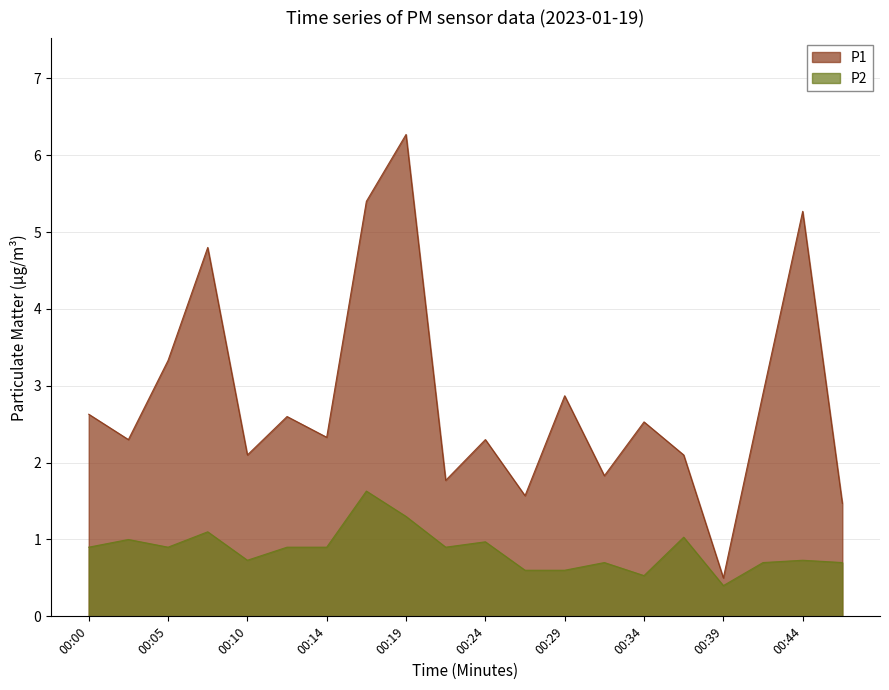

What is the average value of the P2 series?

0.9